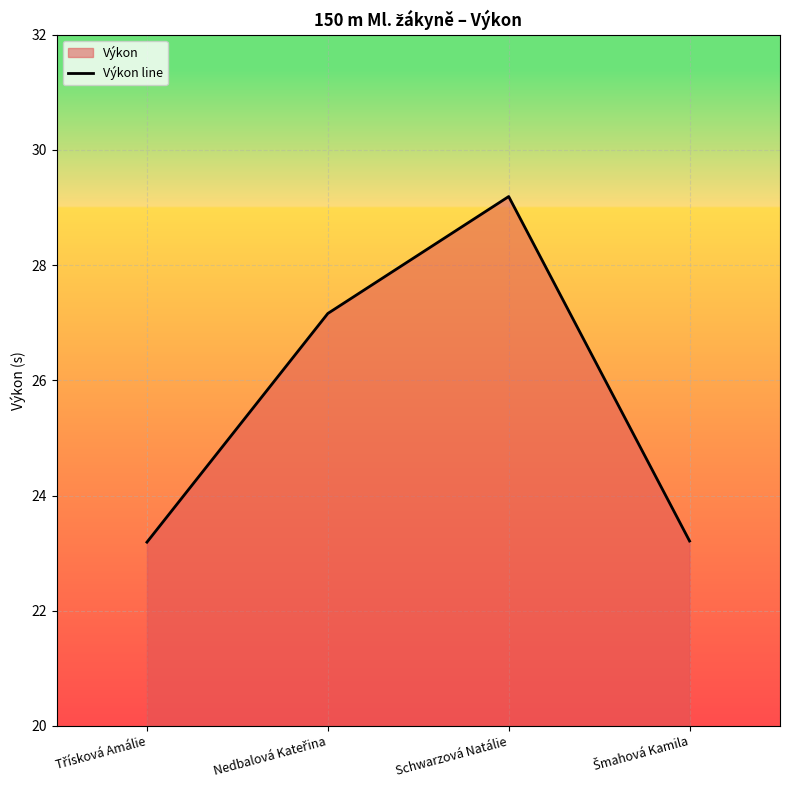

What is the change in value from Schwarzová Natálie to Šmahová Kamila?

-6.0